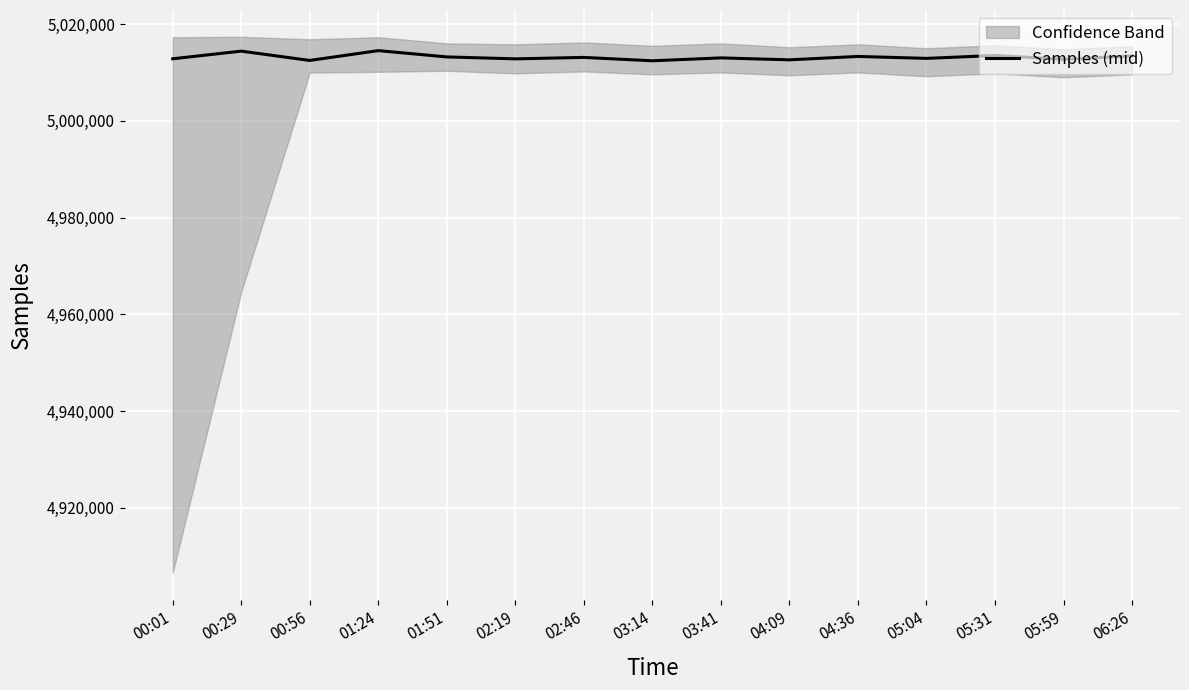

At which category does the data reach its first local valley?

00:56